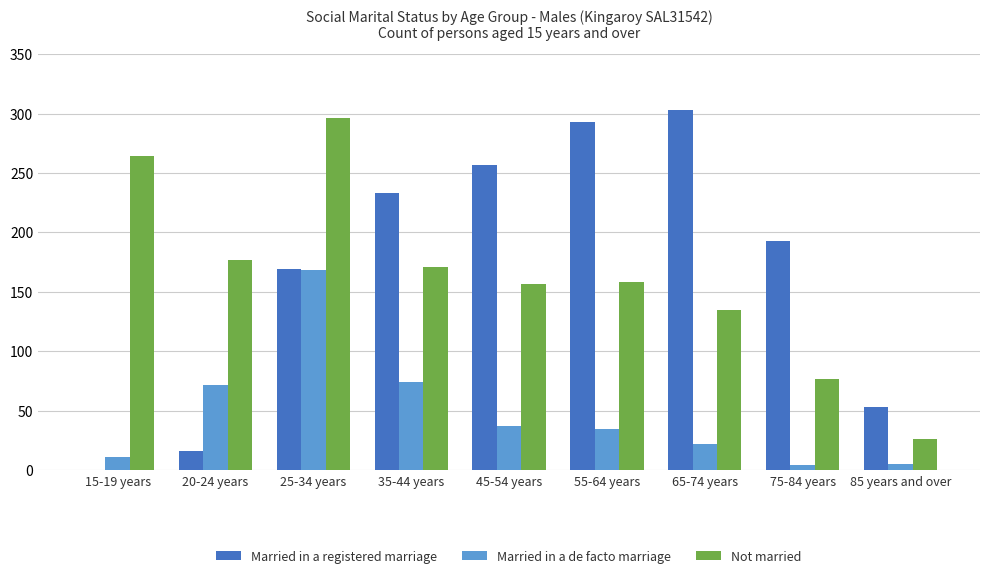

Which series changed the most between 45-54 years and 55-64 years?

Married in a registered marriage